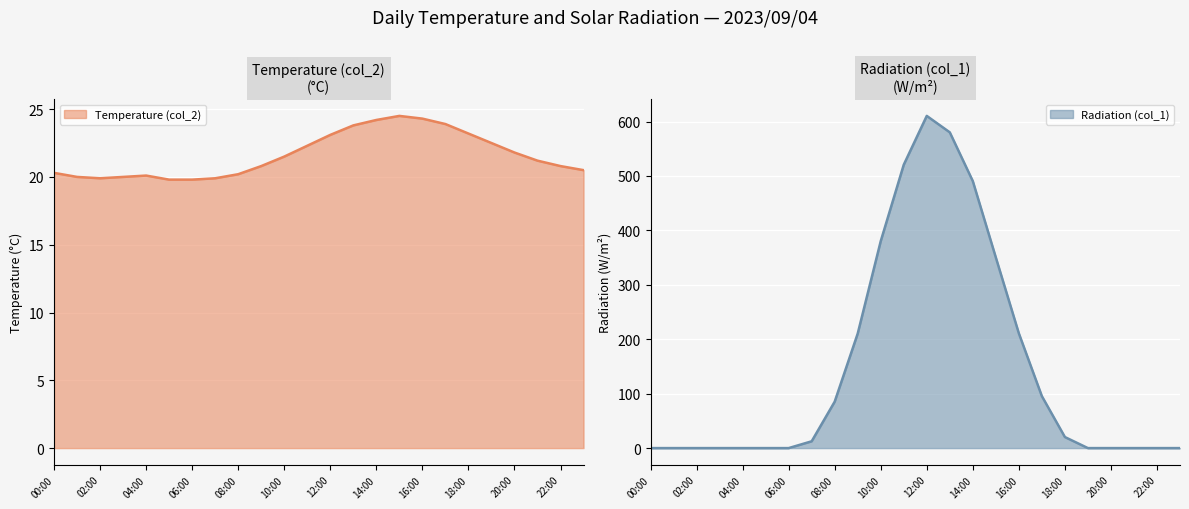

What is the maximum value shown in the chart?

610.3